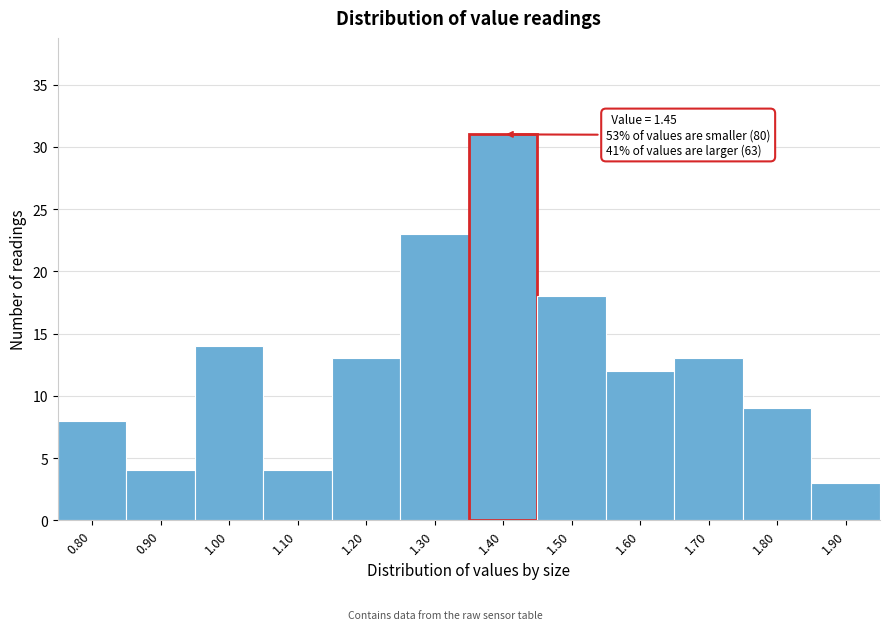

Reading left to right, transcribe all the data shown in this chart.

0.80=8	0.90=4	1.00=14	1.10=4	1.20=13	1.30=23	1.40=31	1.50=18	1.60=12	1.70=13	1.80=9	1.90=3